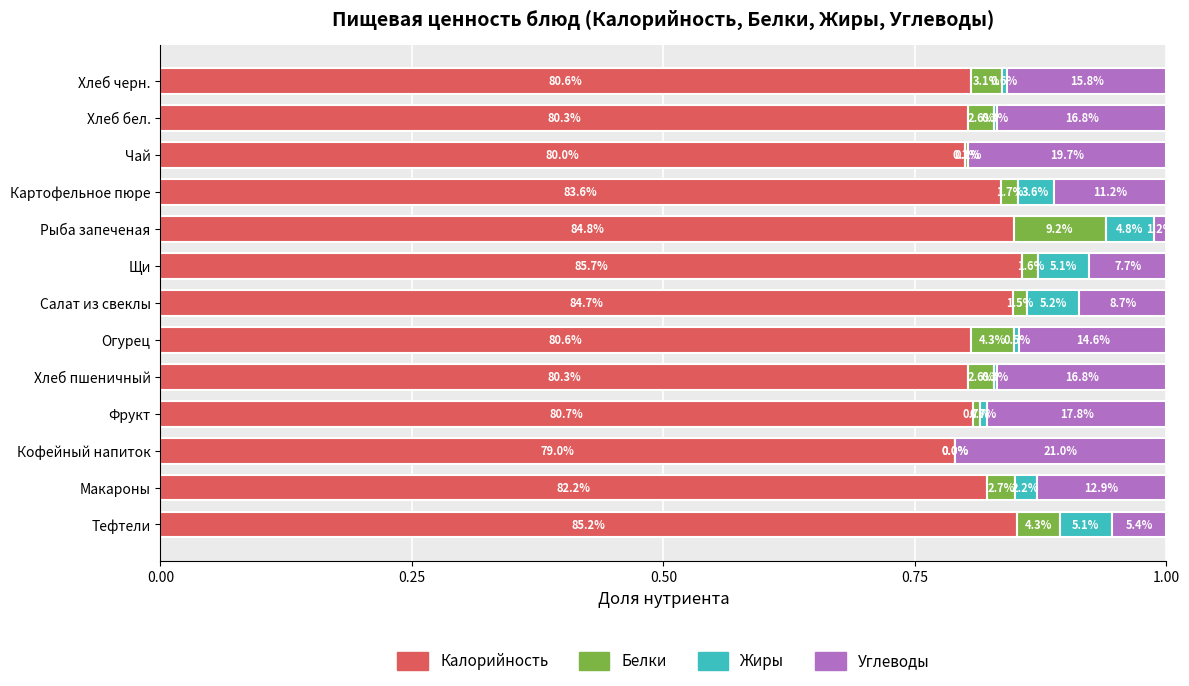

What are all the series names shown in the legend?

Калорийность, Белки, Жиры, Углеводы